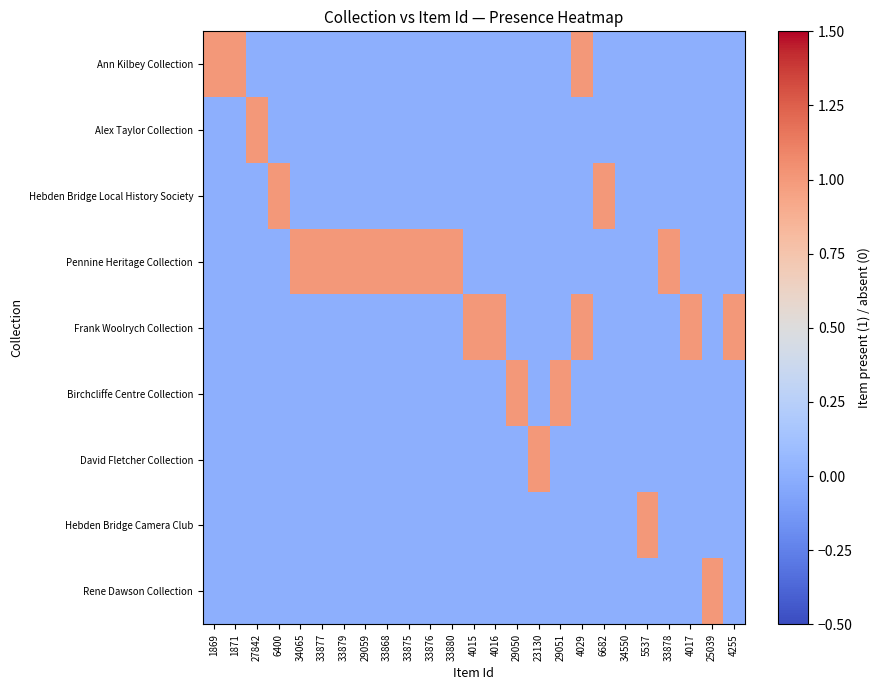

At how many categories does at least one series exceed 0?

24